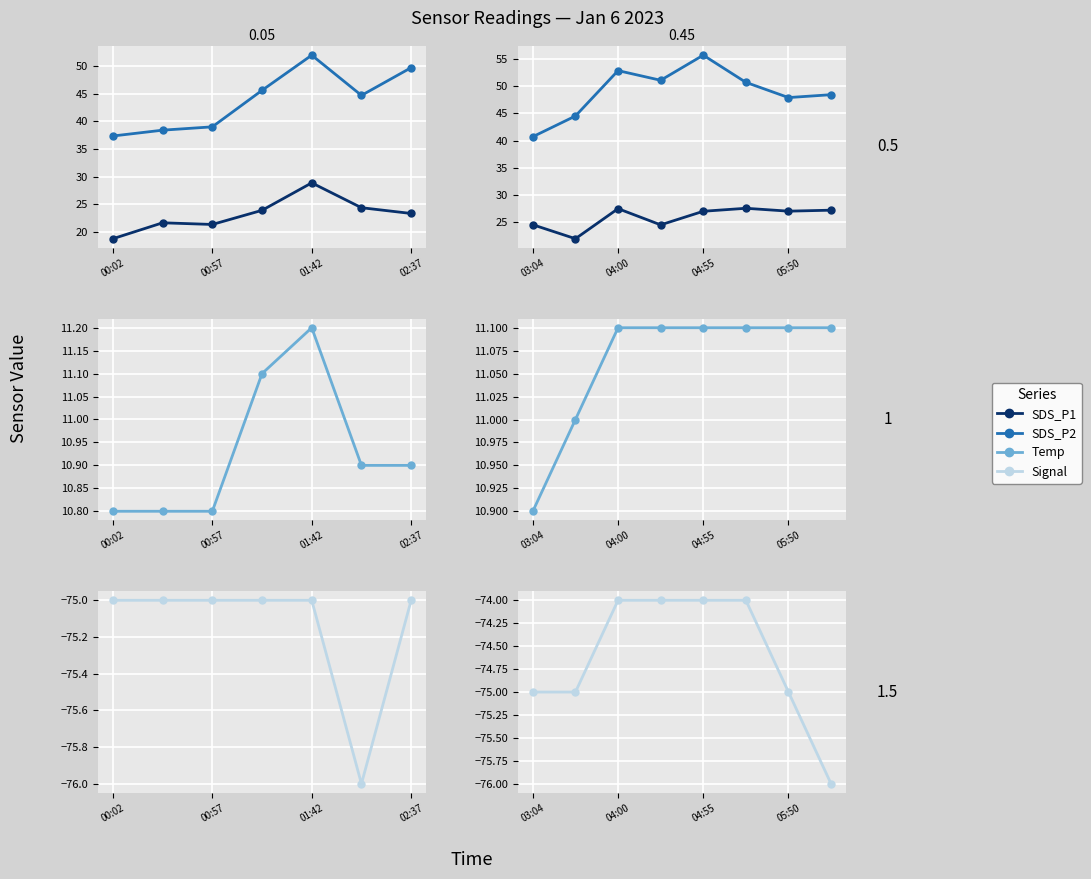

What is the average value of the Signal series?

-74.6